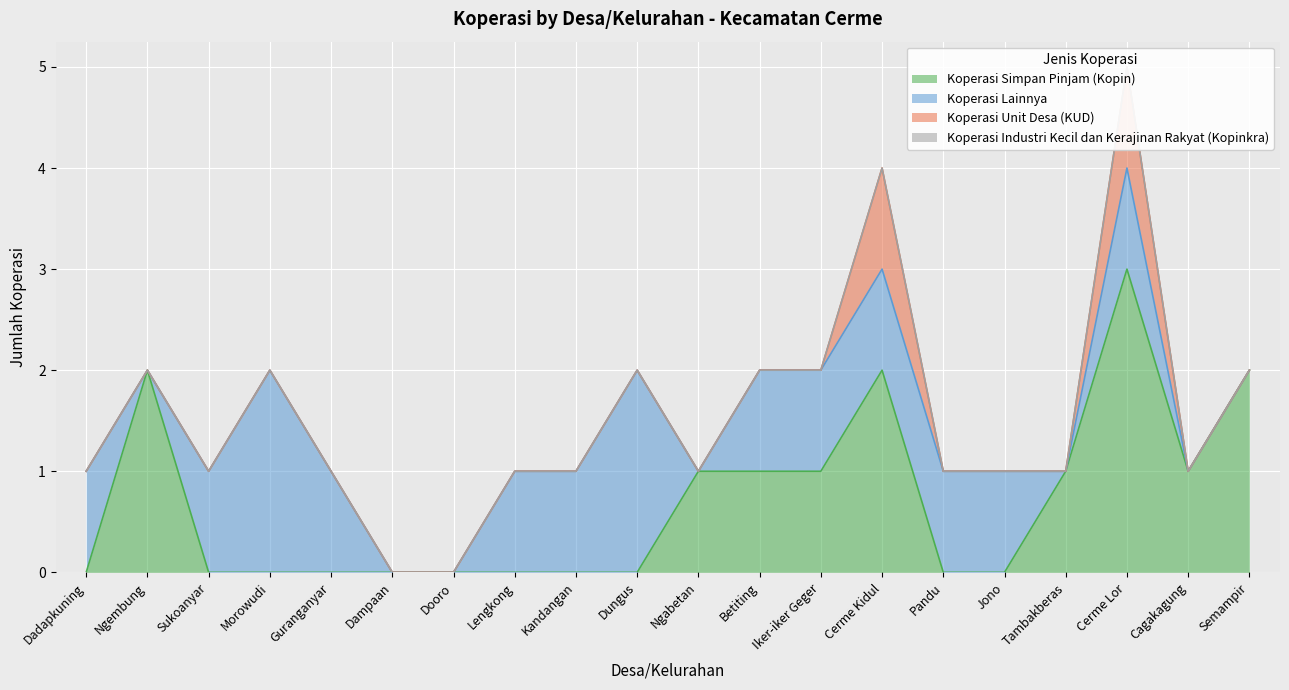

At Guranganyar, list the series in order from smallest to largest.

Koperasi Simpan Pinjam (Kopin), Koperasi Unit Desa (KUD), Koperasi Industri Kecil dan Kerajinan Rakyat (Kopinkra), Koperasi Lainnya